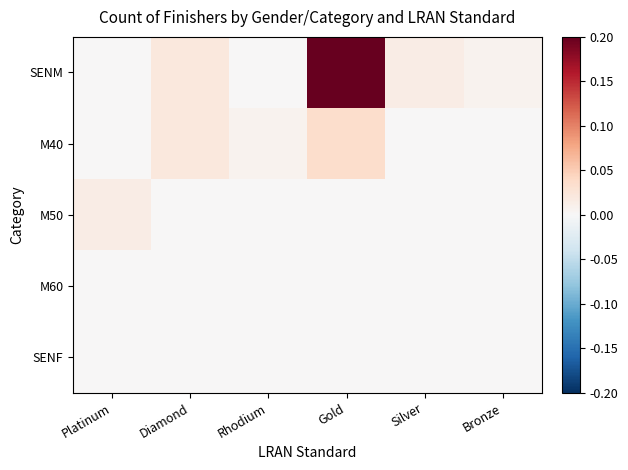

Which has a higher value, Platinum or Gold?

Gold